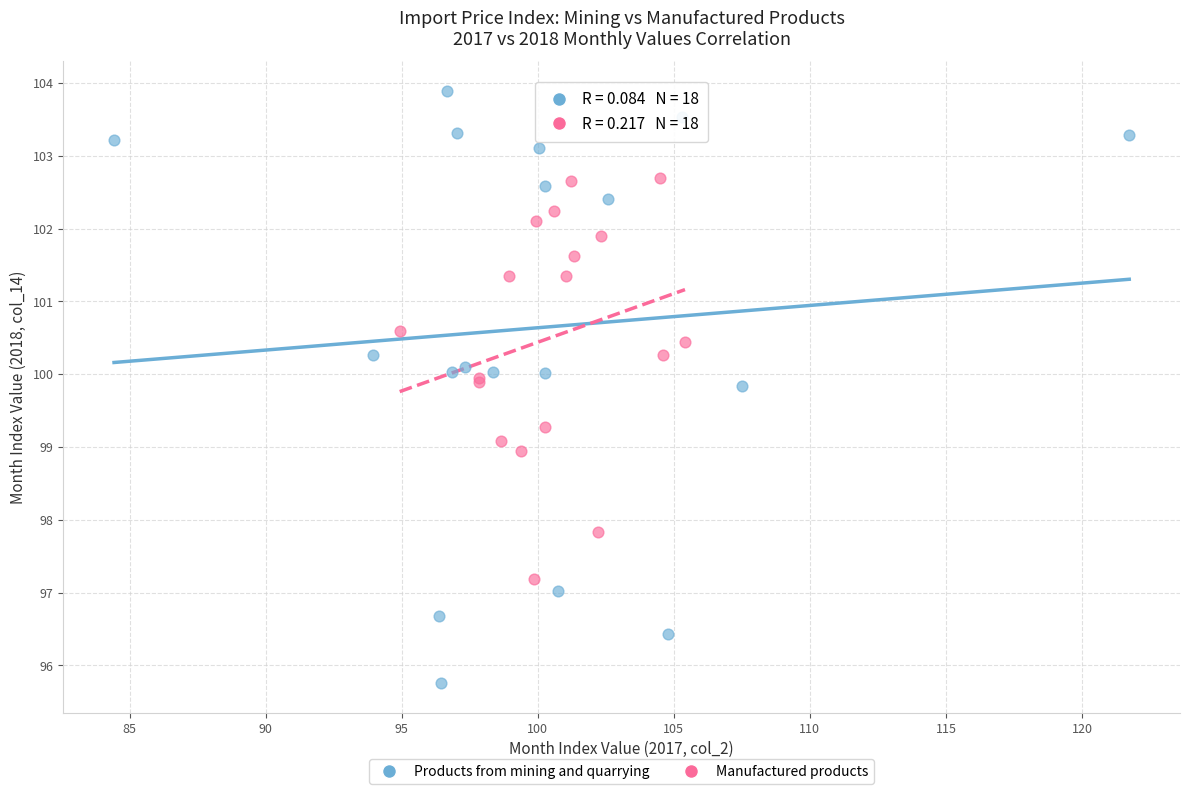

Which series reaches the minimum Y coordinate?

Products from mining and quarrying